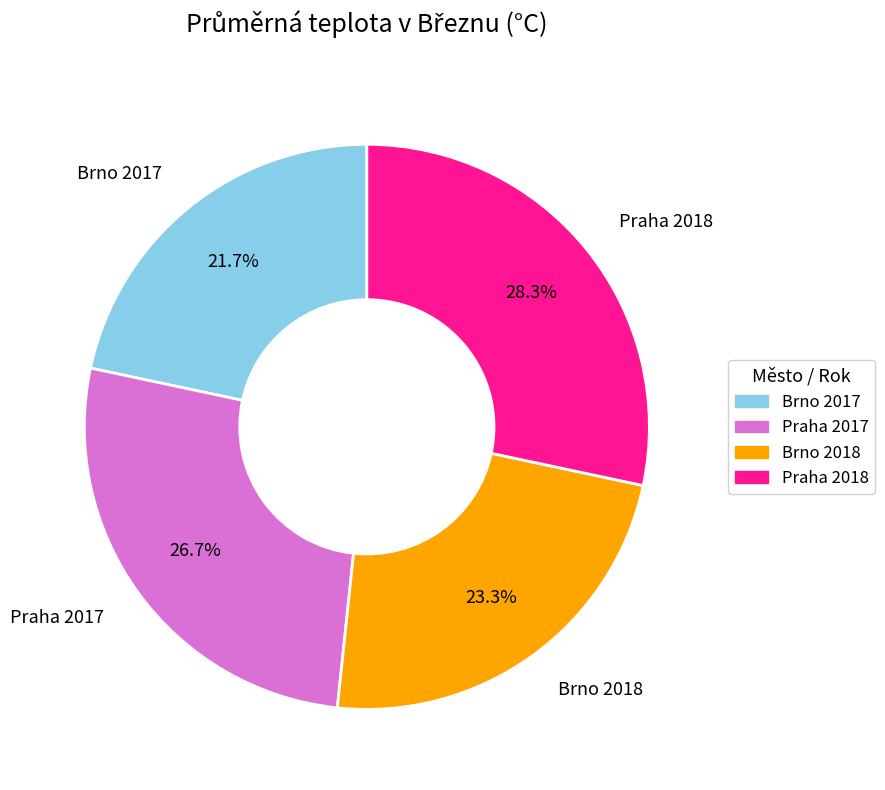

Which has a higher value, Brno 2018 or Praha 2017?

Praha 2017